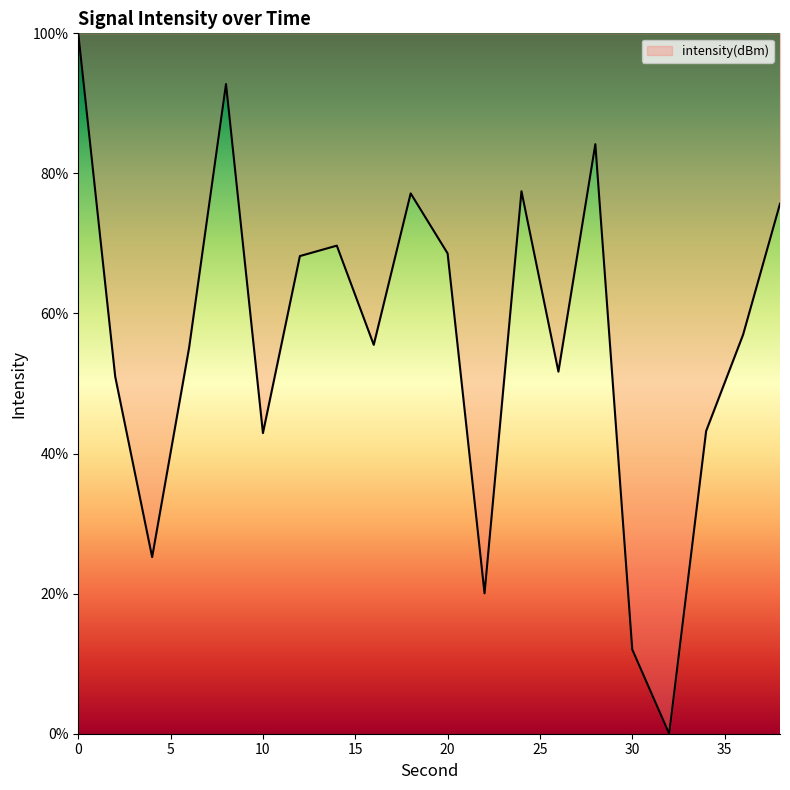

How many positive values are there?

19